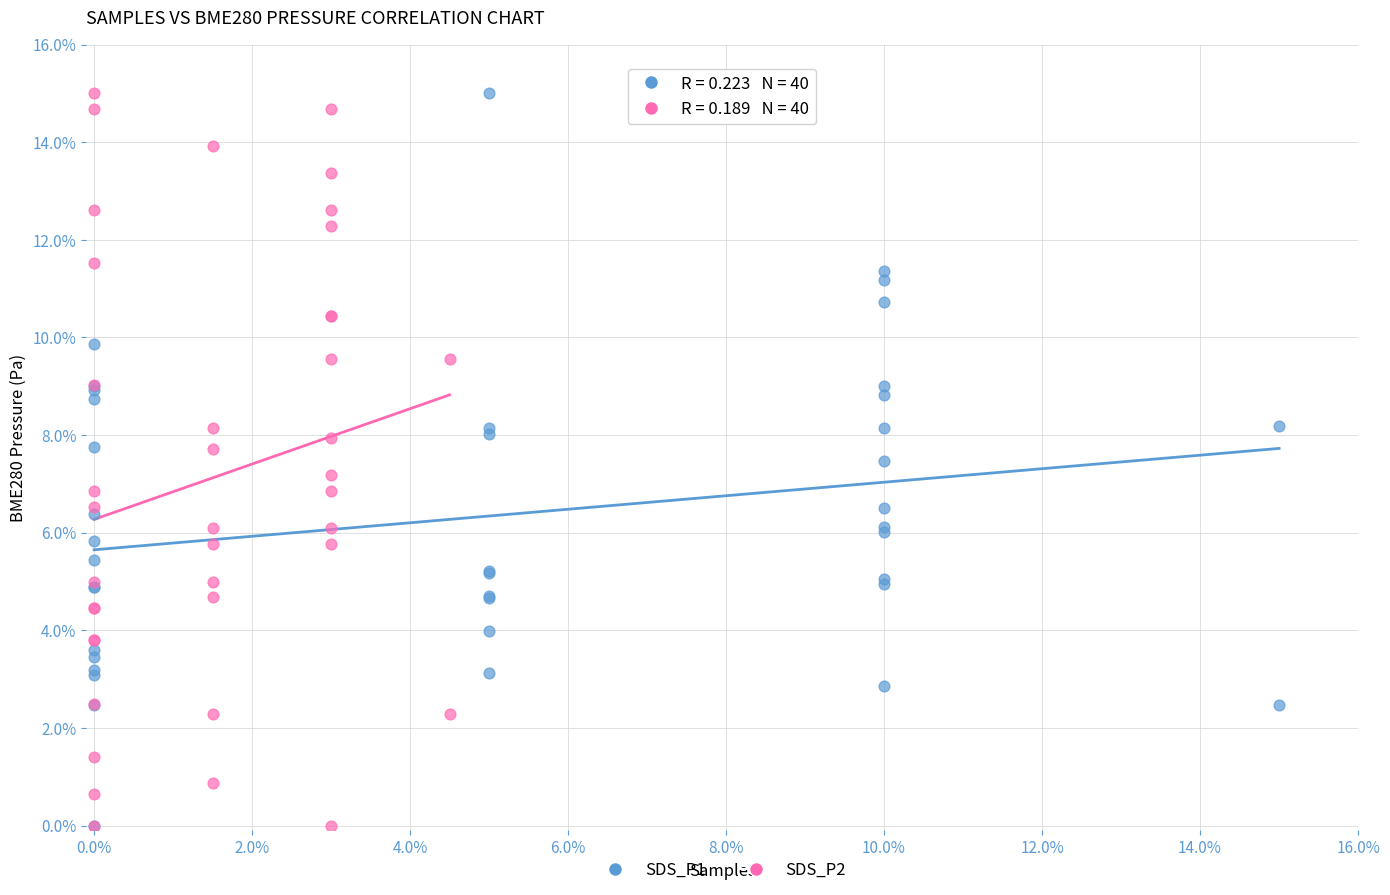

What are all the series names shown in the legend?

SDS_P1, SDS_P2